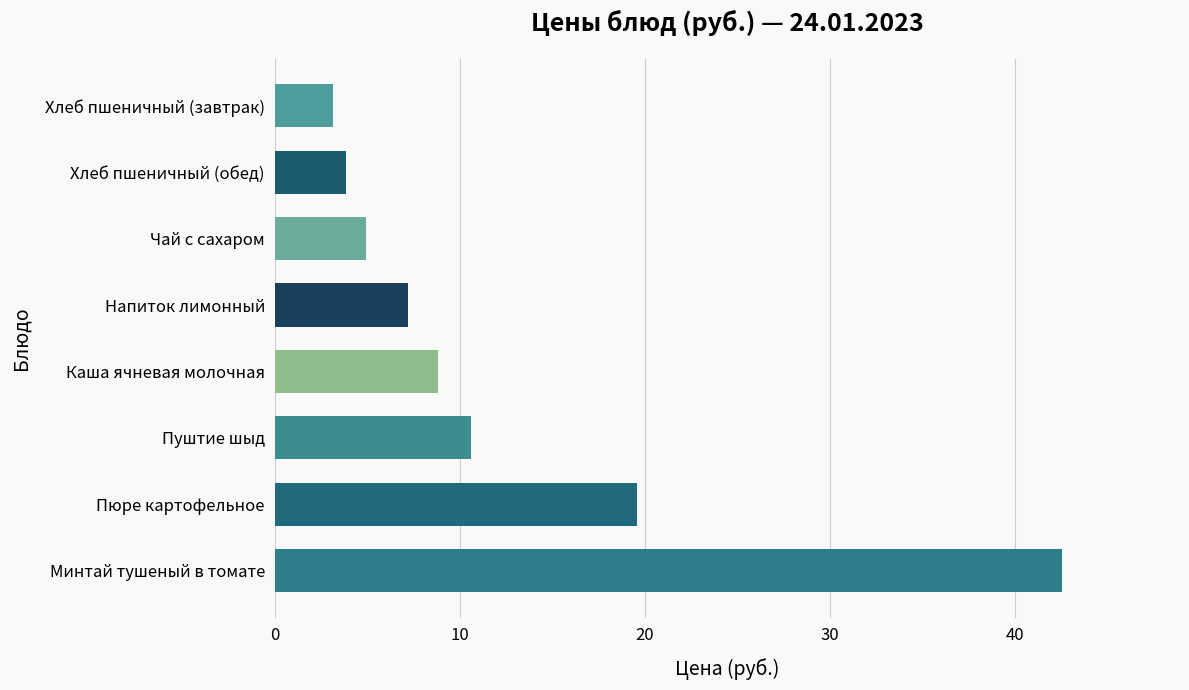

What is the maximum value shown in the chart?

42.5